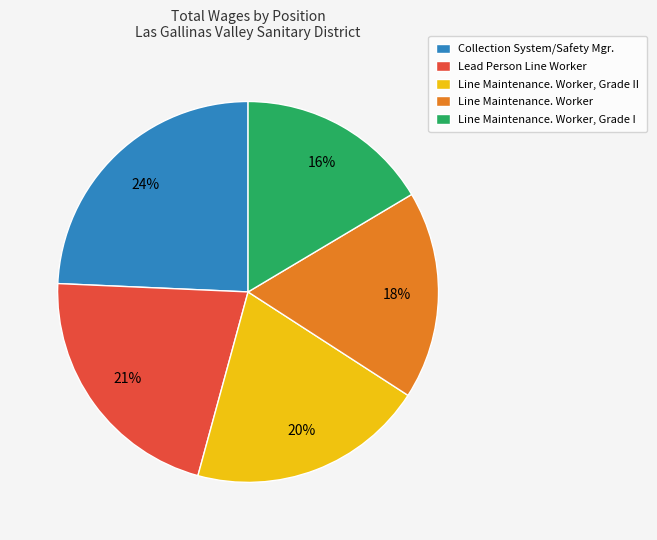

Is it true that Line Maintenance. Worker, Grade I is 16% of the pie?

True